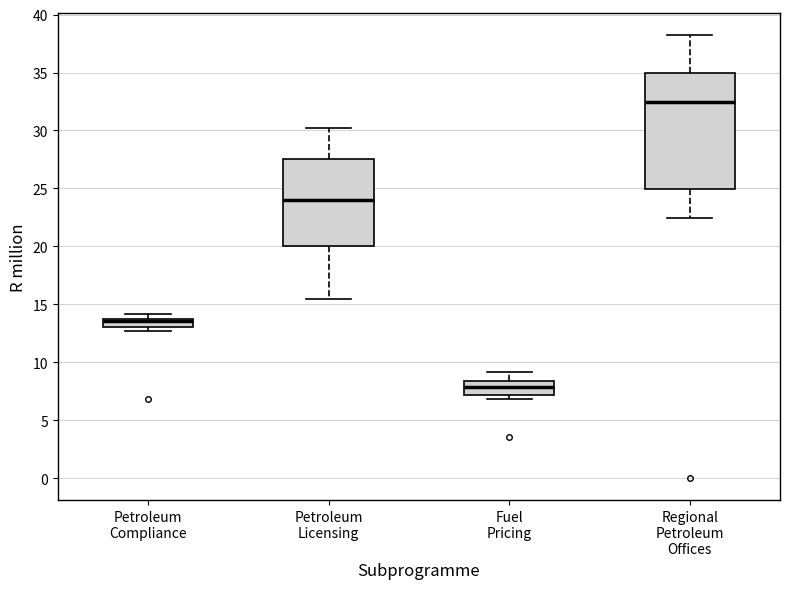

Which box is the tallest, from its lower edge to its upper edge?

Regional Petroleum Offices